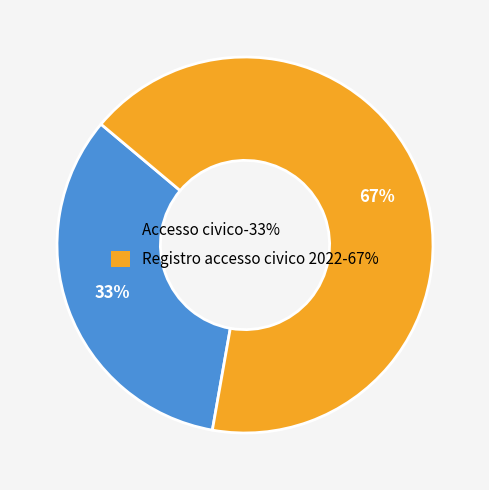

Count the number of slices in the pie.

2